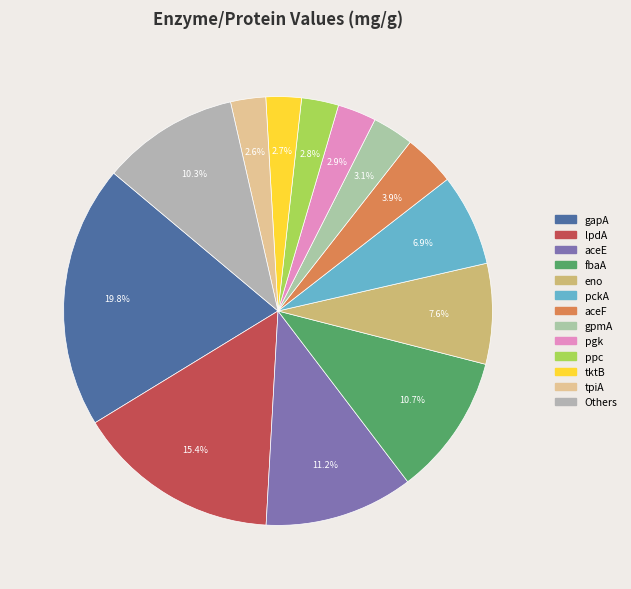

How many segments does this pie chart have?

13